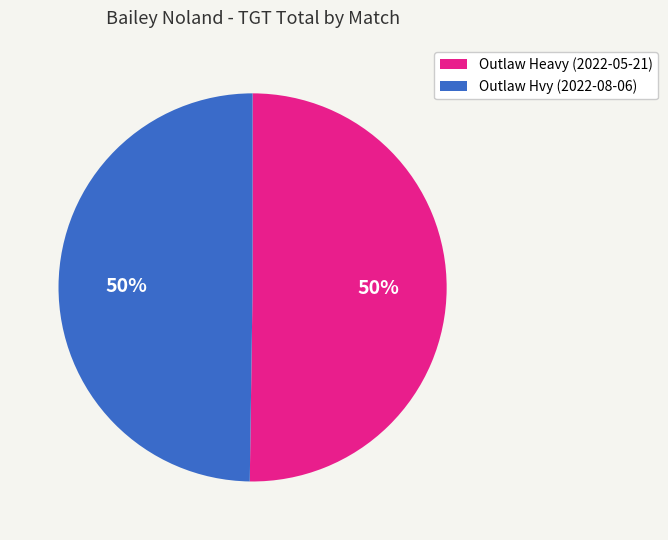

Is it true that Outlaw Heavy (2022-05-21) is 36% of the pie?

False